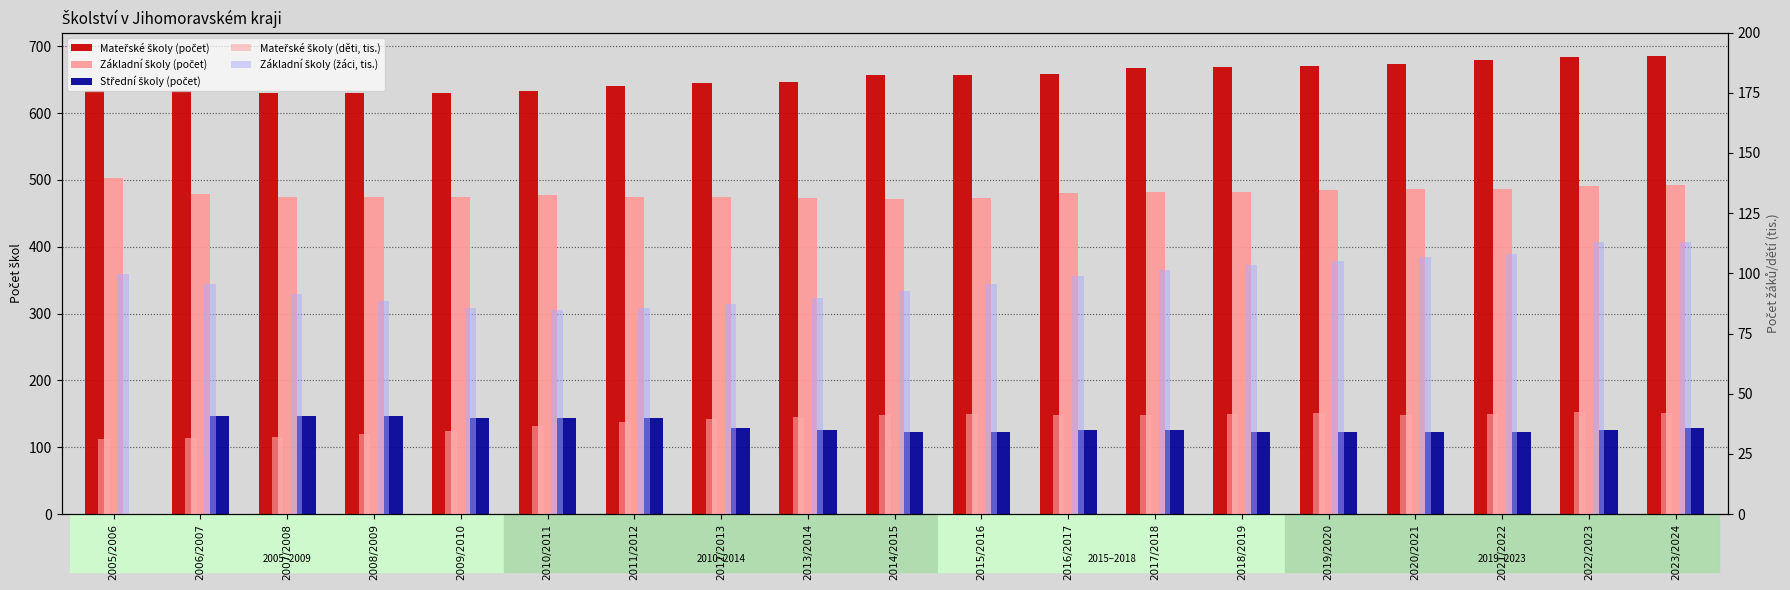

What position from the right is 2006/2007?

18